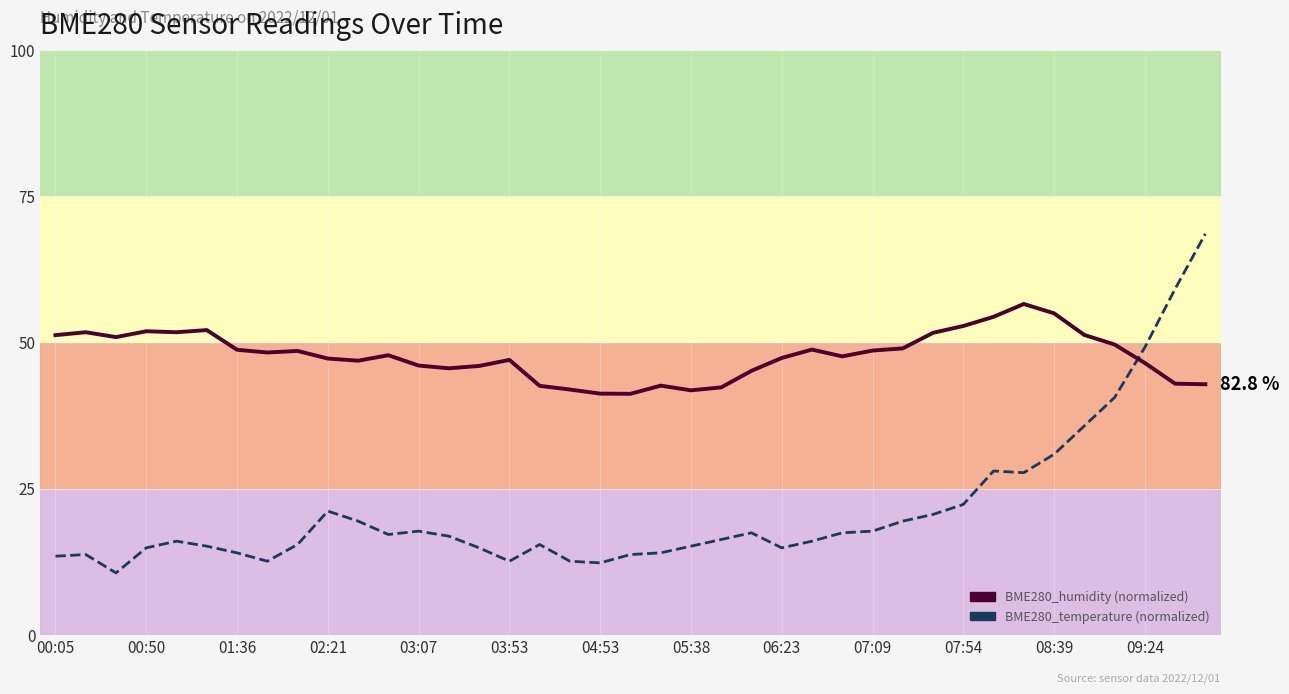

What is the maximum value shown in the chart?

68.6